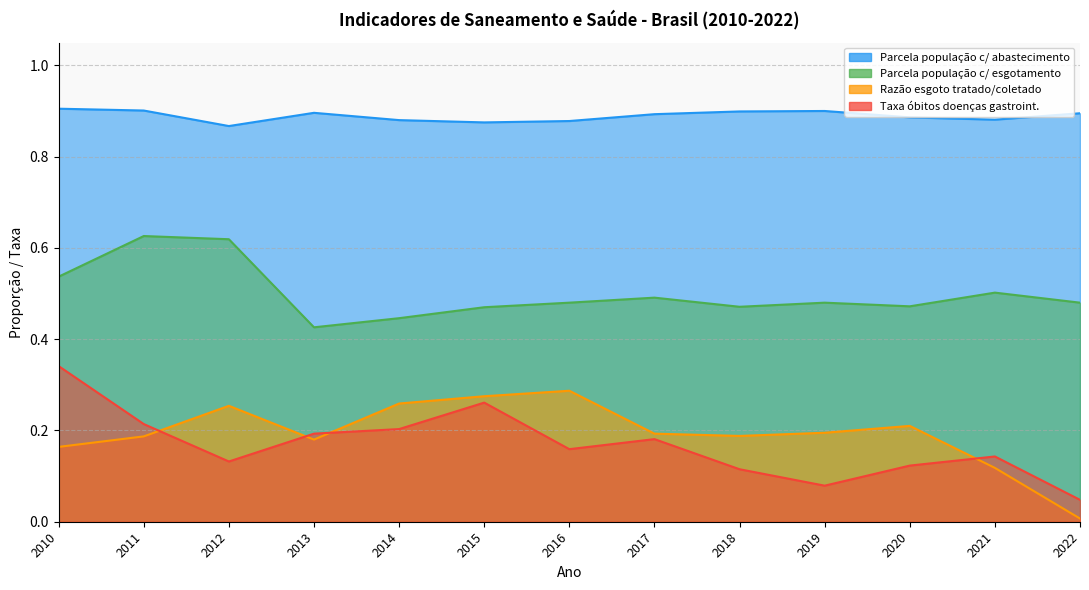

List the labels in order of Parcela população c/ esgotamento value, smallest first.

2013, 2014, 2015, 2018, 2020, 2016, 2019, 2022, 2017, 2021, 2010, 2012, 2011